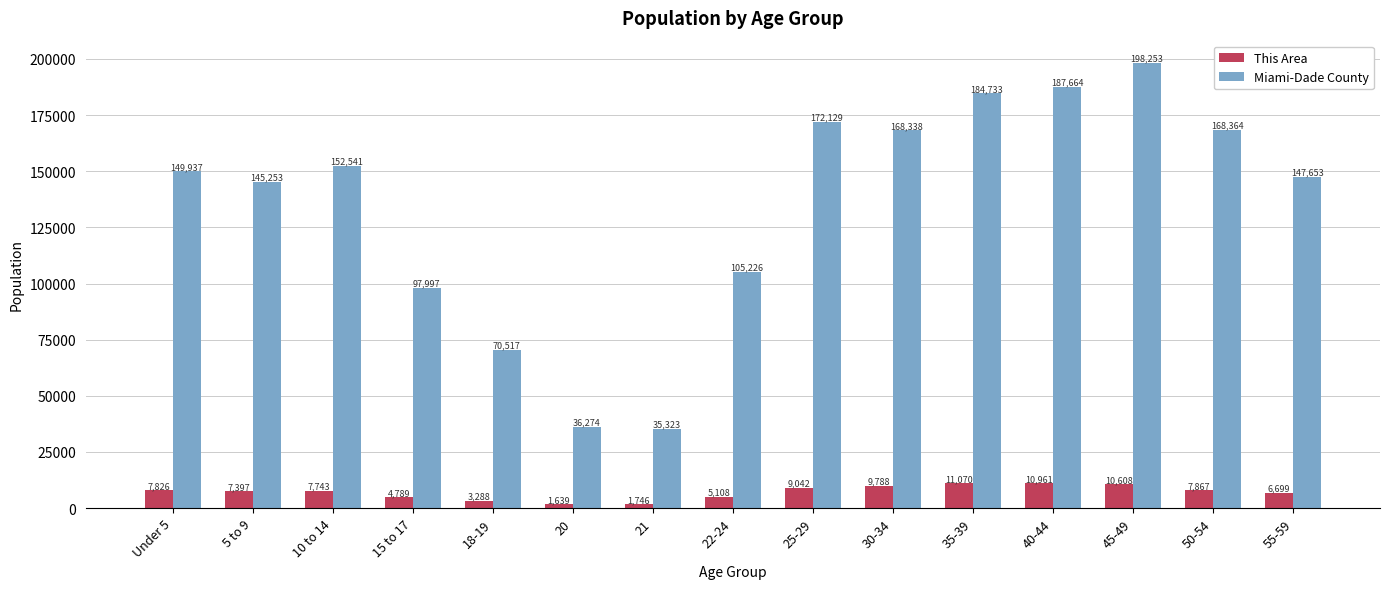

Reading right to left, list all the values displayed in this chart.

This Area: 6699	7867	10608	10961	11070	9788	9042	5108	1746	1639	3288	4789	7743	7397	7826
Miami-Dade County: 147653	168364	198253	187664	184733	168338	172129	105226	35323	36274	70517	97997	152541	145253	149937